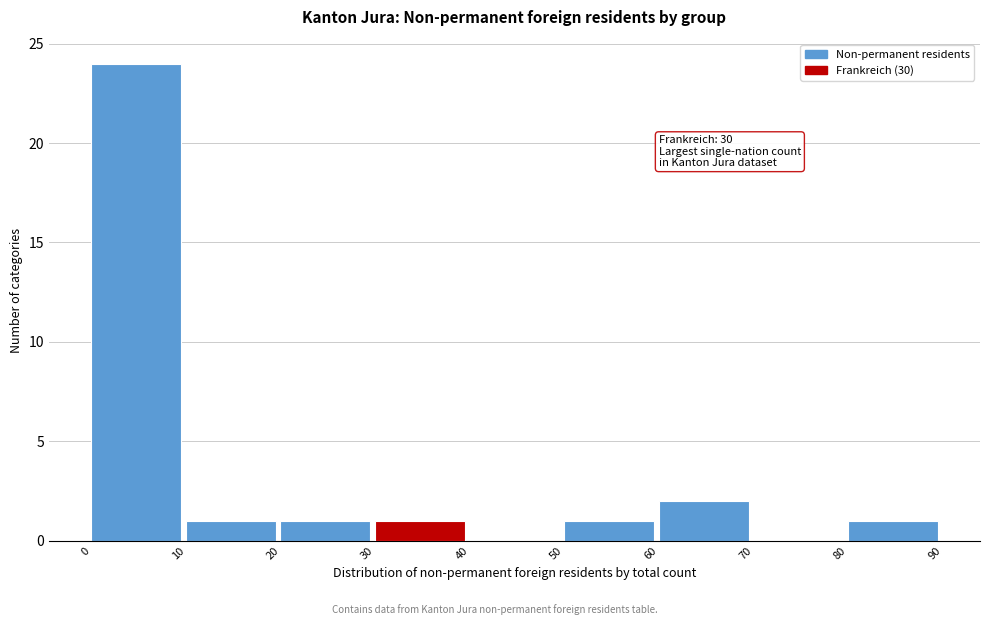

Over which range of the x-axis is the bar tallest?

0 to 10